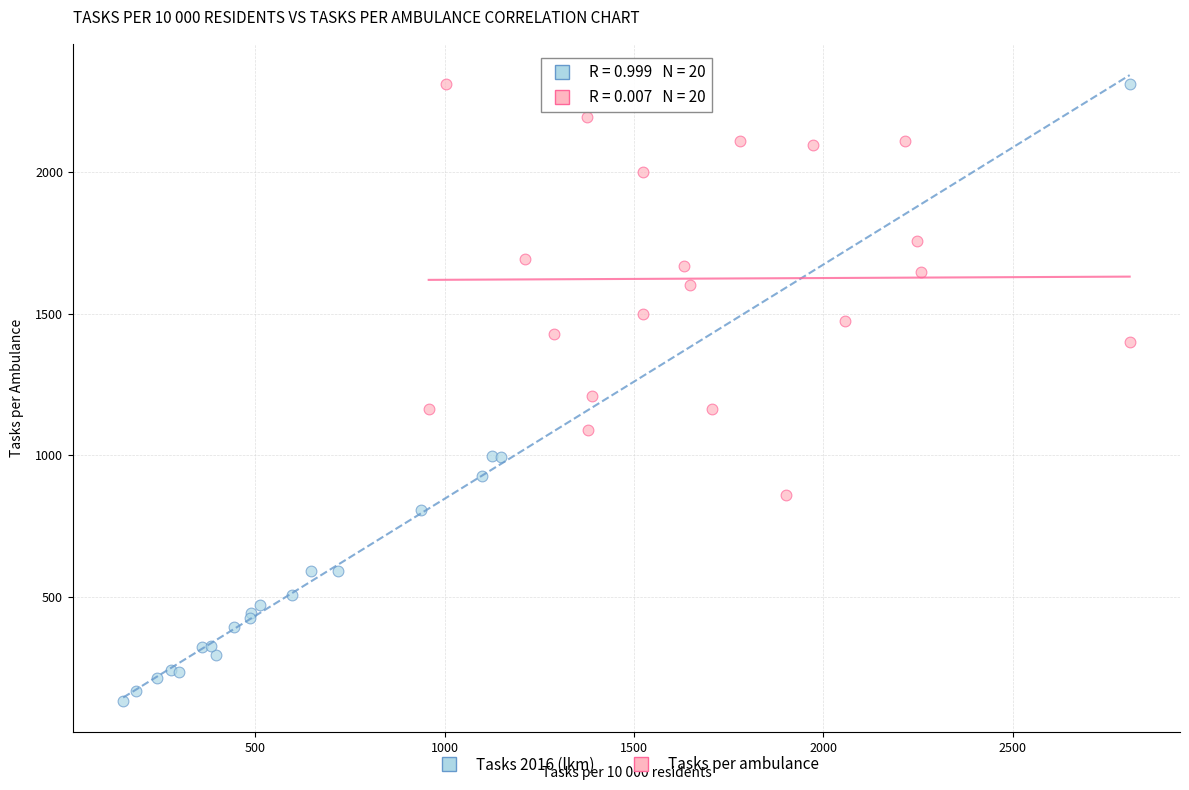

Which series reaches the minimum Y coordinate?

Tasks 2016 (lkm)